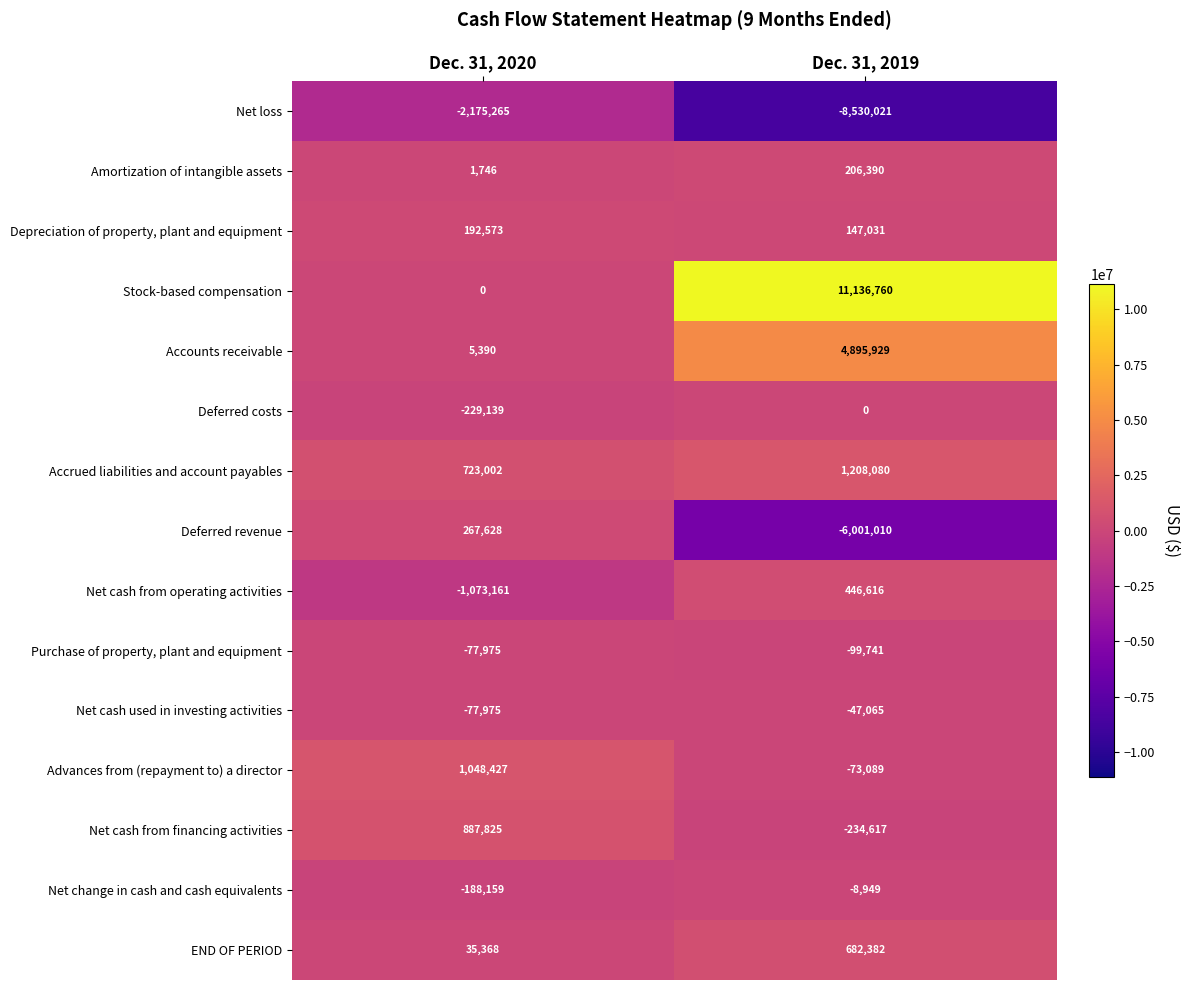

How many series are shown in this chart?

15